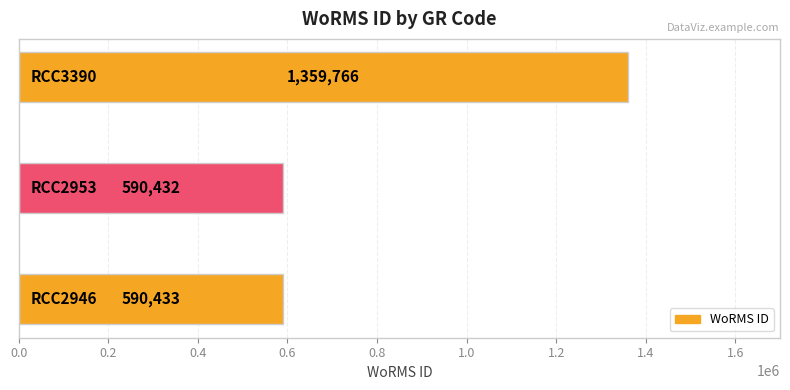

What is the difference between the maximum and second lowest values?

769333